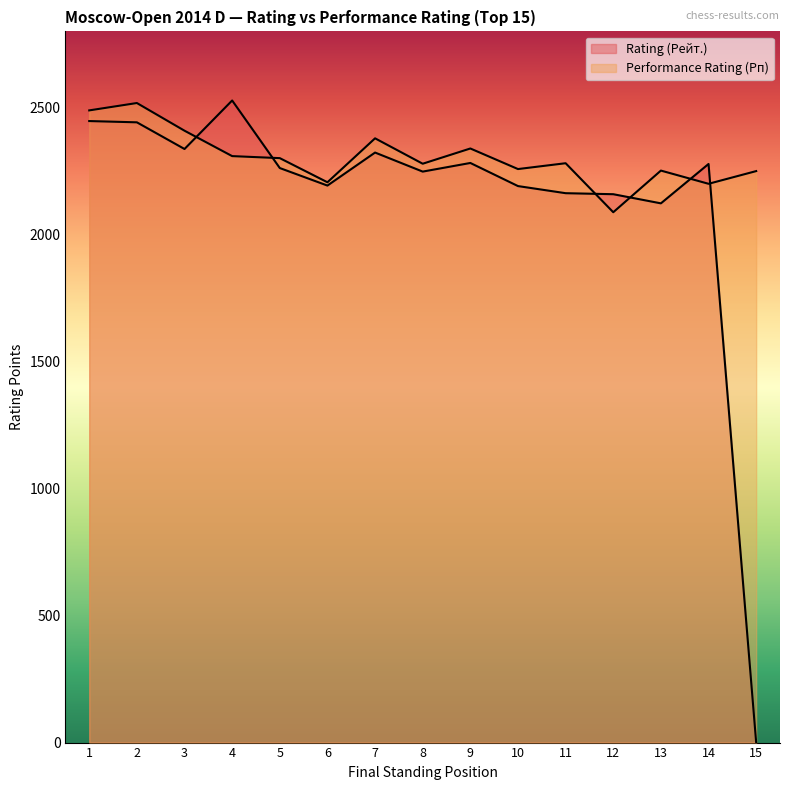

Reading left to right, what are all the values shown in this chart?

Rating (Рейт.): 2447	2442	2337	2528	2262	2193	2323	2248	2282	2191	2163	2159	2123	2278	0
Performance Rating (Рп): 2489	2518	2409	2309	2301	2206	2379	2279	2339	2258	2281	2088	2252	2200	2250